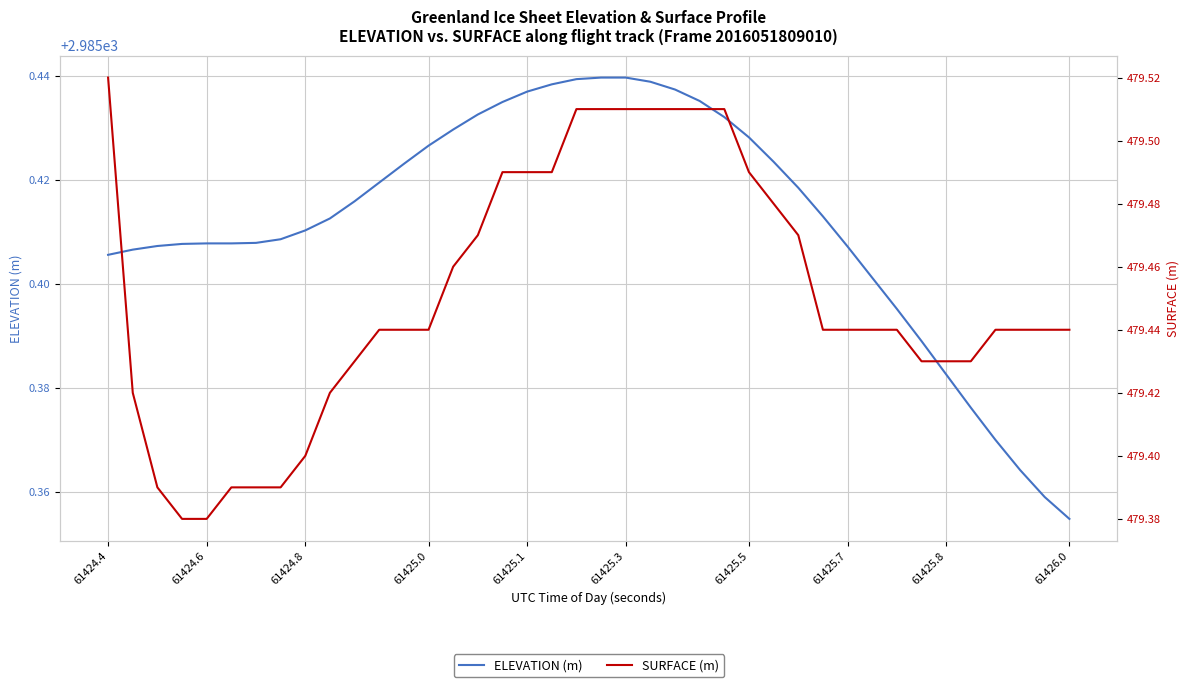

At which label does ELEVATION (m) reach its minimum?

61426.0